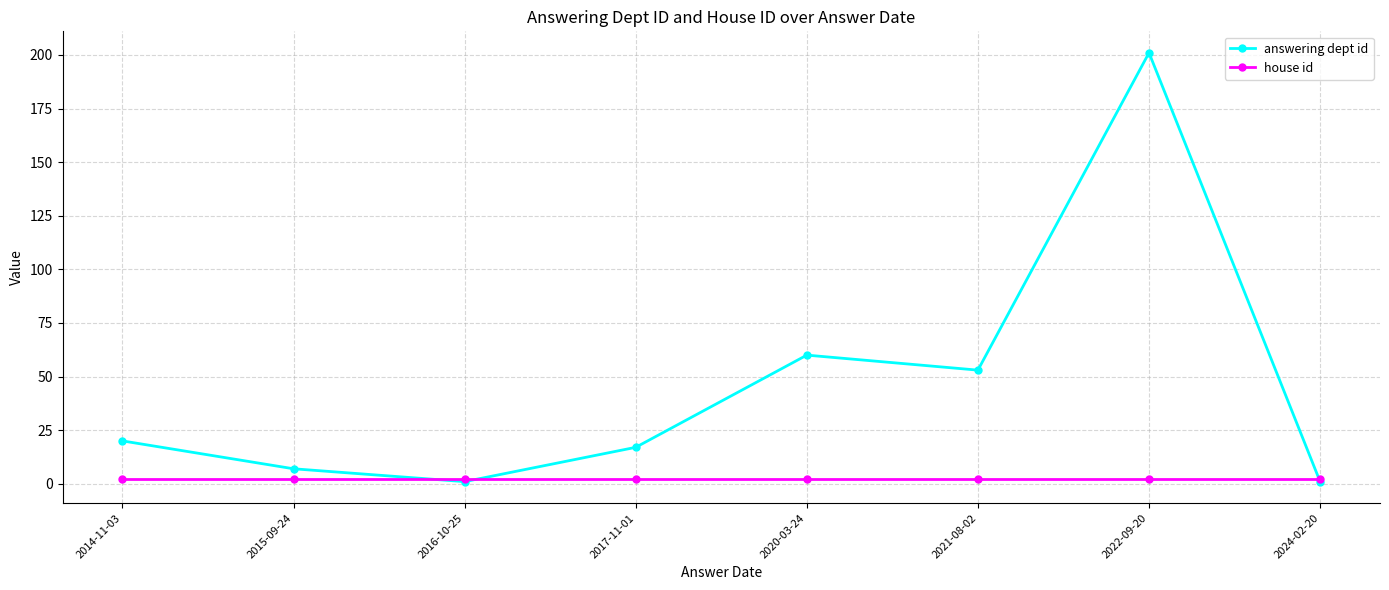

Where is the first local maximum for answering dept id?

2020-03-24